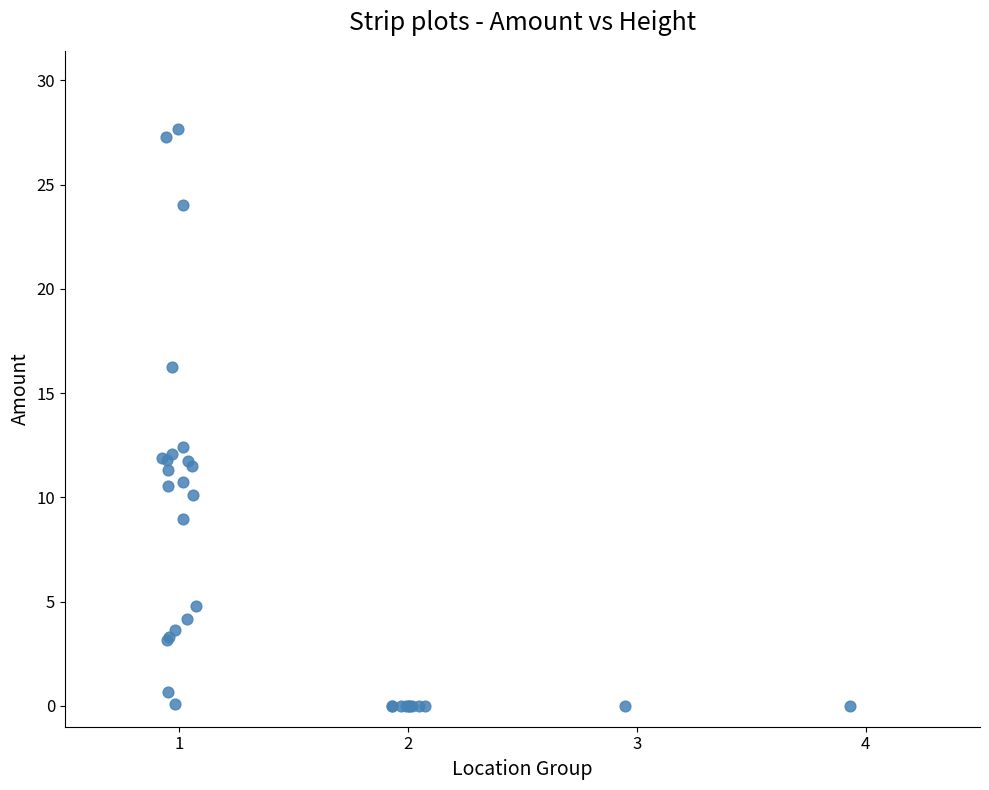

What Y value in the scatter plot is closest to 13?

12.4